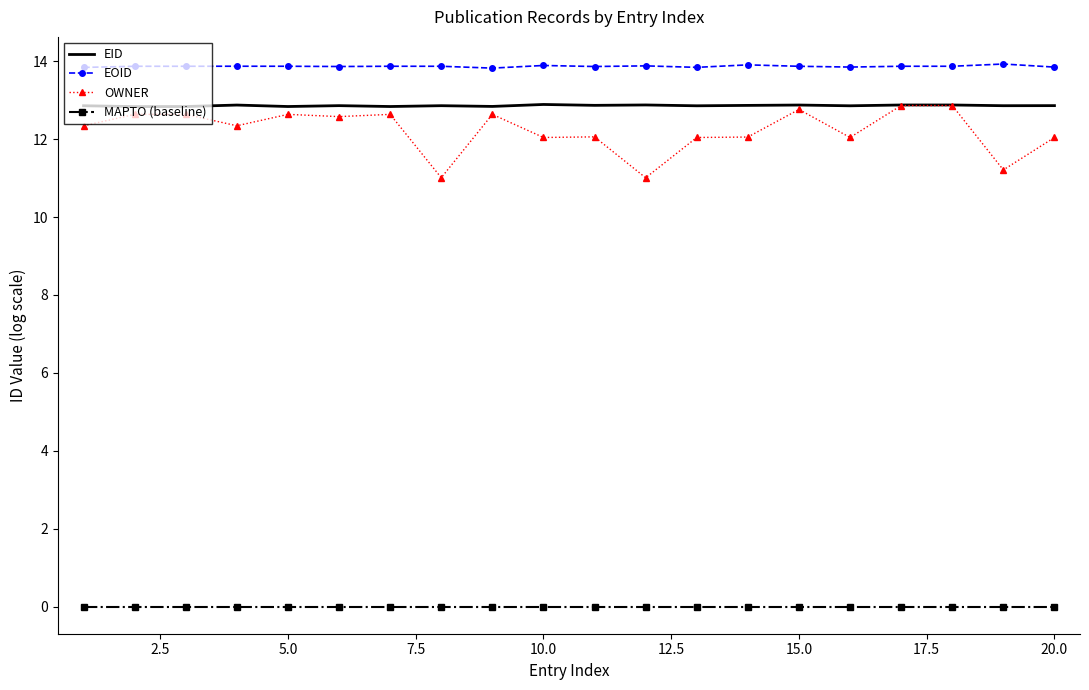

Which series has the largest range (max minus min)?

OWNER